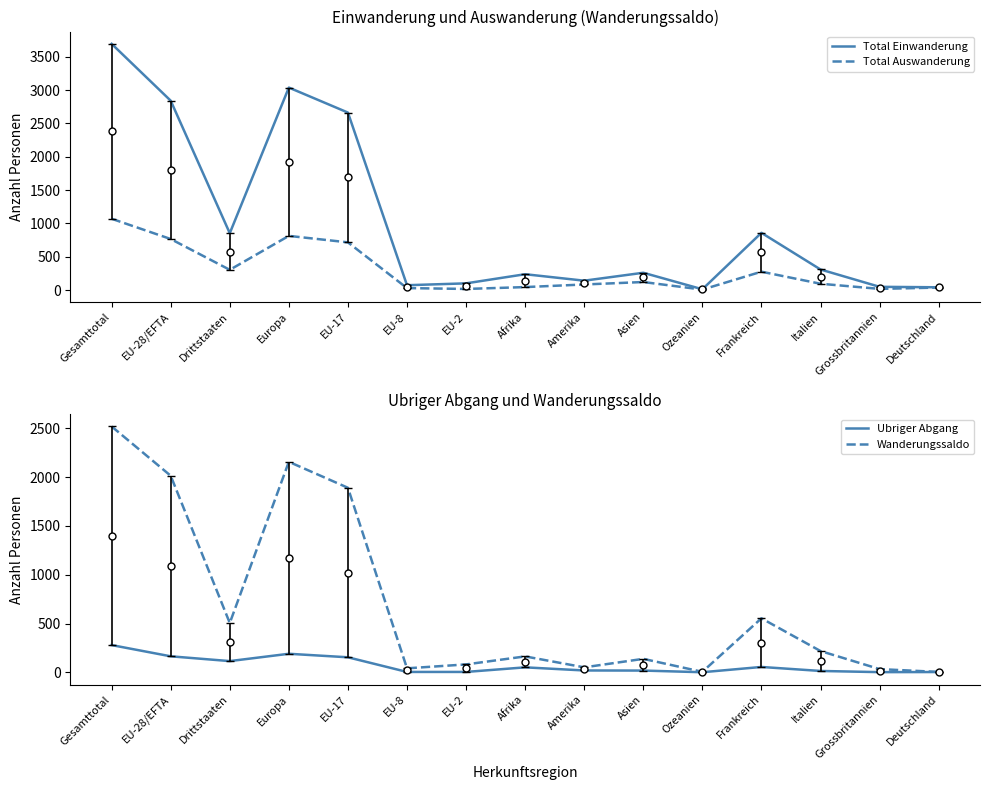

List the series in order of their overall mean, highest first.

Total Einwanderung, Wanderungssaldo, Total Auswanderung, Ubriger Abgang